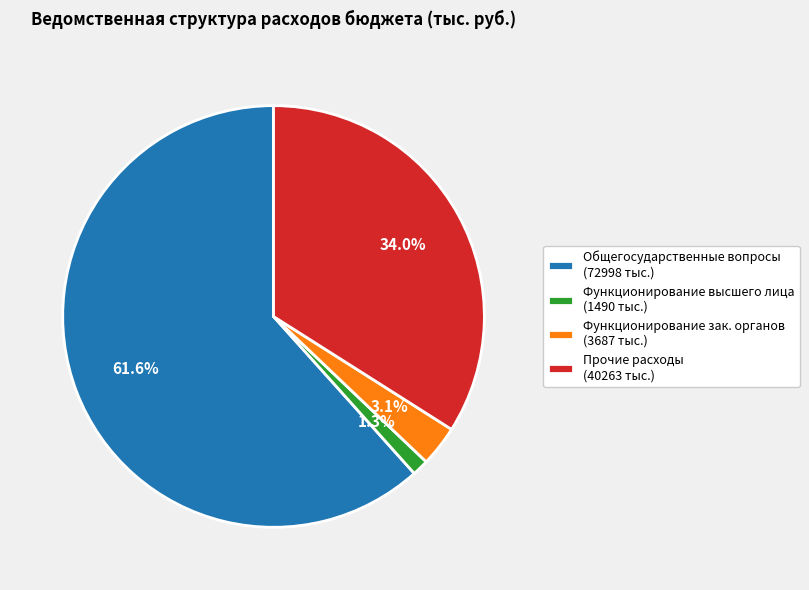

Combined, what portion of the pie is Функционирование зак. органов (3687 тыс.) and Функционирование высшего лица (1490 тыс.)?

4.4%